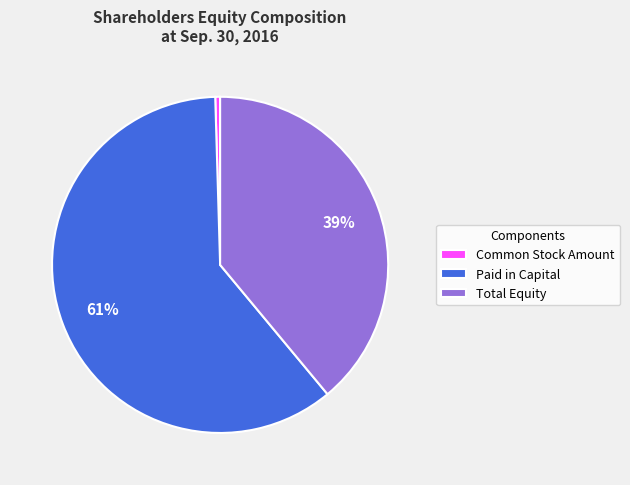

Is there any slice that represents more than half of the pie?

Yes